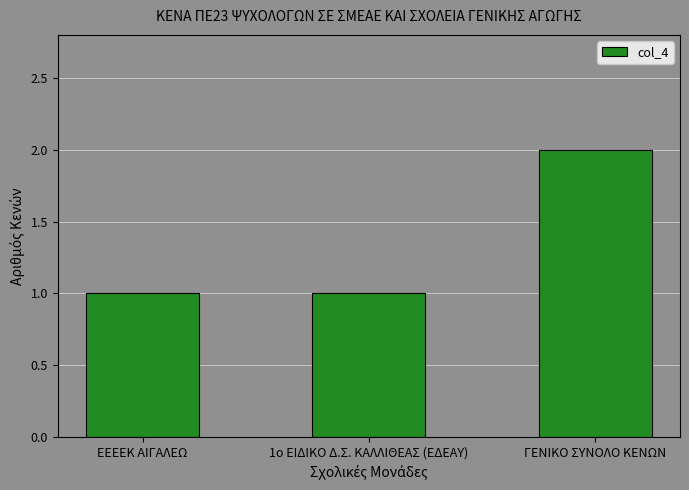

How many bars are there in total?

3